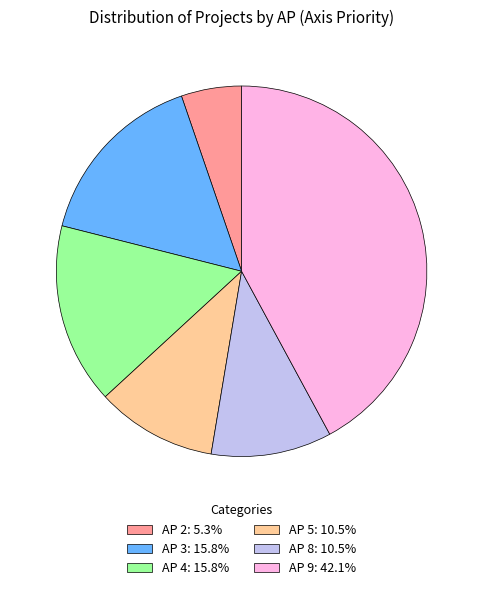

What is the ratio of the value at AP 9: 42.1% to the value at AP 5: 10.5%?

4.0